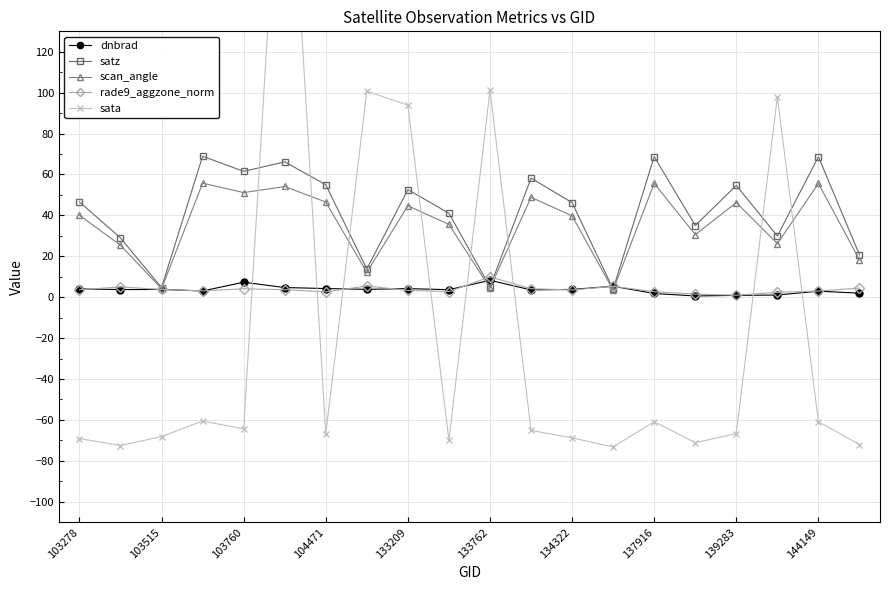

The scan_angle series shows 26.5 at 144149. True or false?

False